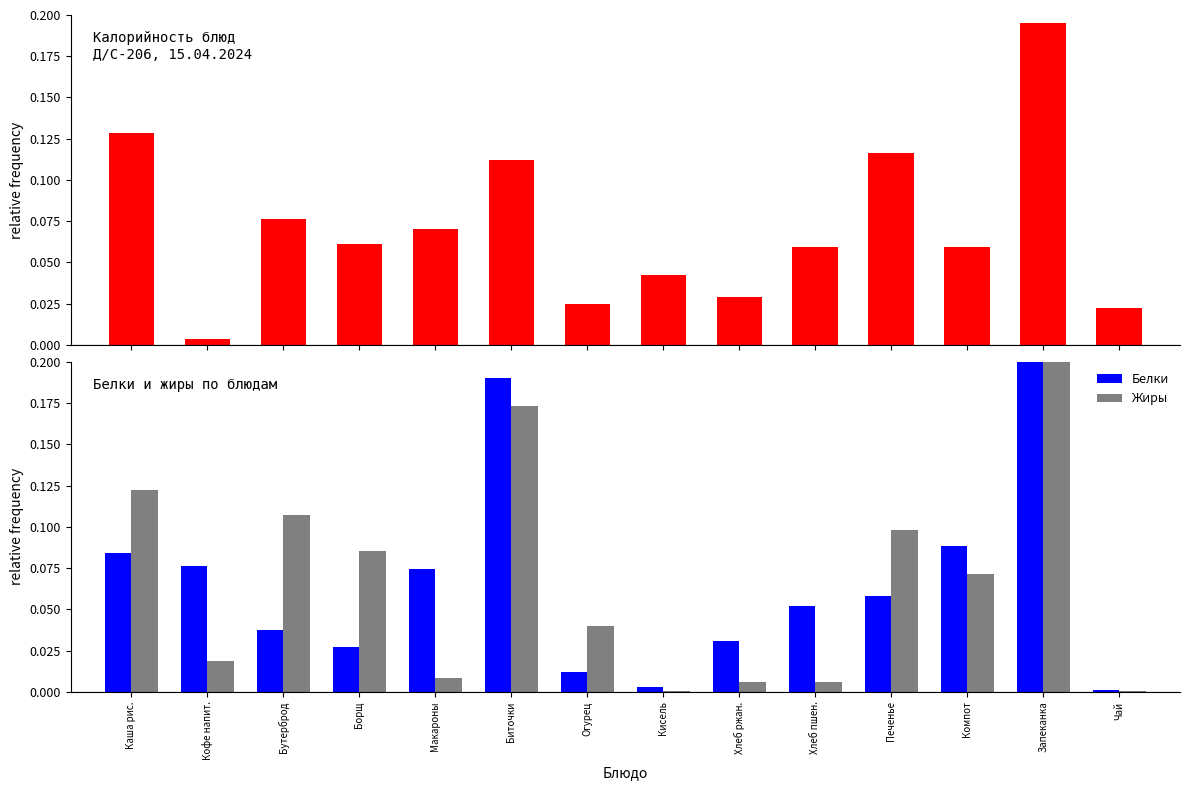

Which has a higher value, Кофе напит. or Огурец?

Огурец